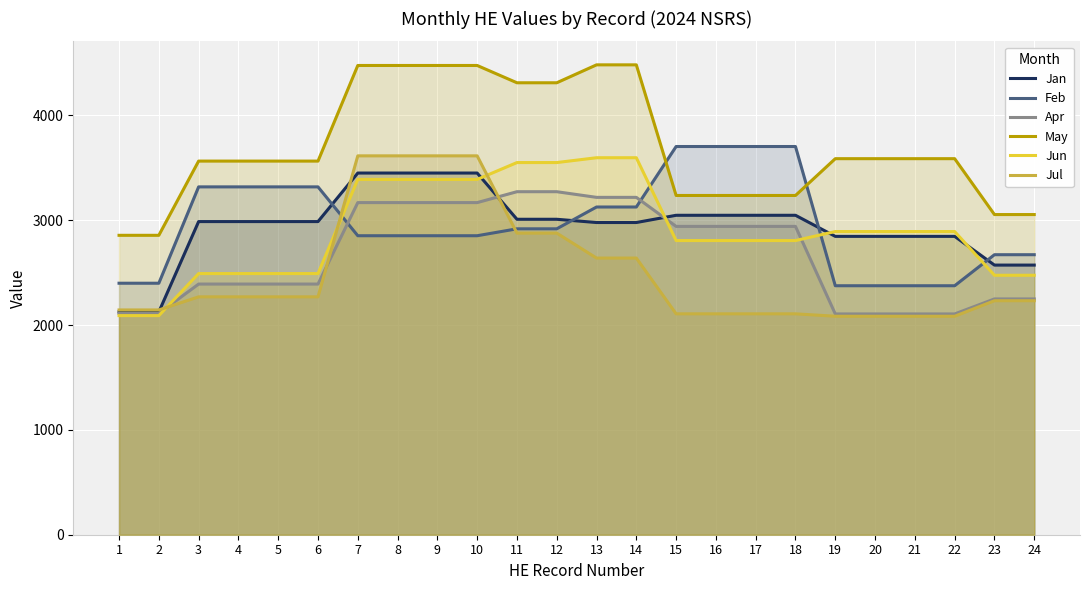

List the series in order of their peak value, lowest first.

Apr, Jan, Jun, Jul, Feb, May